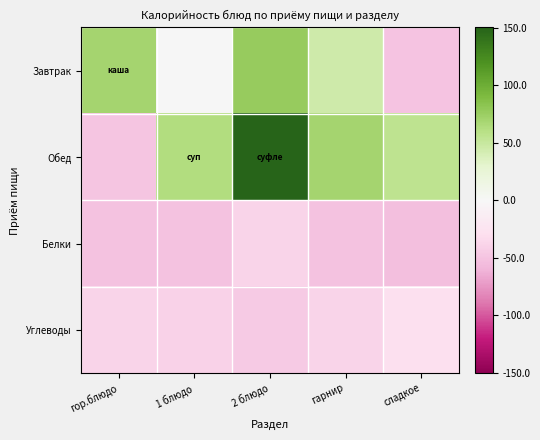

What is the spread (max minus min) of values at сладкое?

109.0